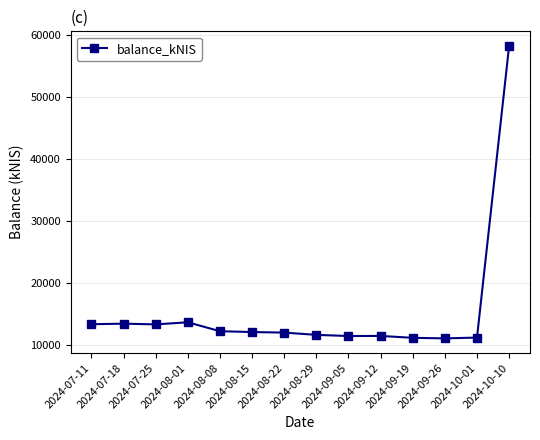

What is the difference between the maximum and minimum values?

47097.4